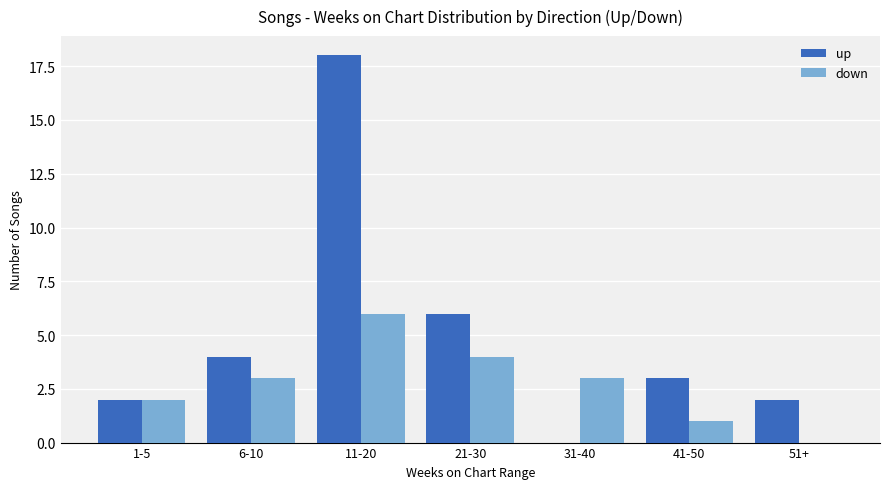

Is the value of down at 21-30 greater than the value of up at 31-40?

Yes